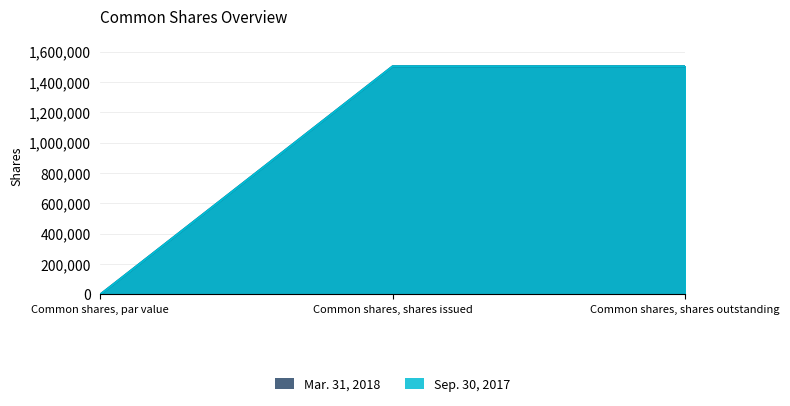

Reading left to right, list all the values displayed in this chart.

Mar. 31, 2018: 0	1502870	1502870
Sep. 30, 2017: 0	1502870	1502870